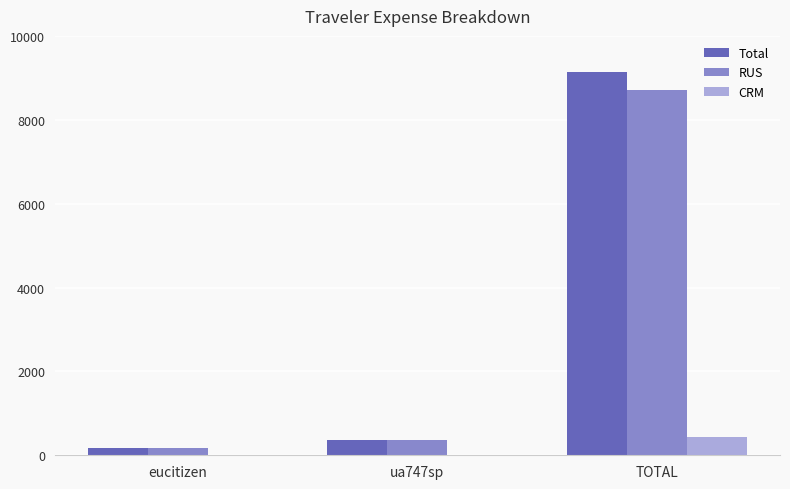

The value of CRM at eucitizen is 0.0. True or false?

True